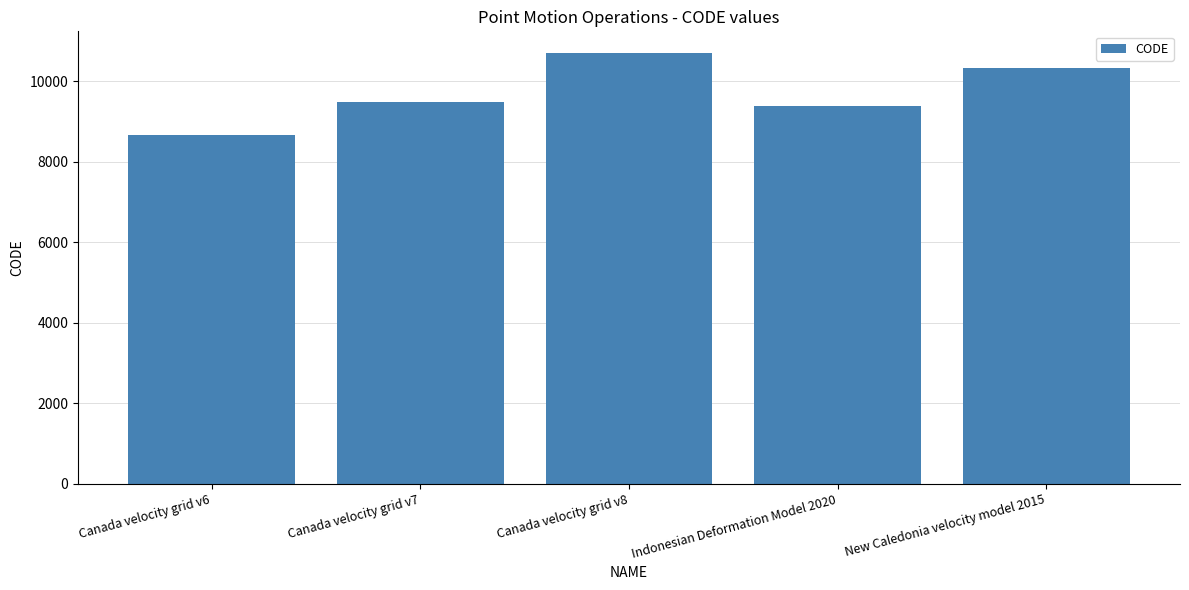

What is the value of the 1st bar from the left?

8676